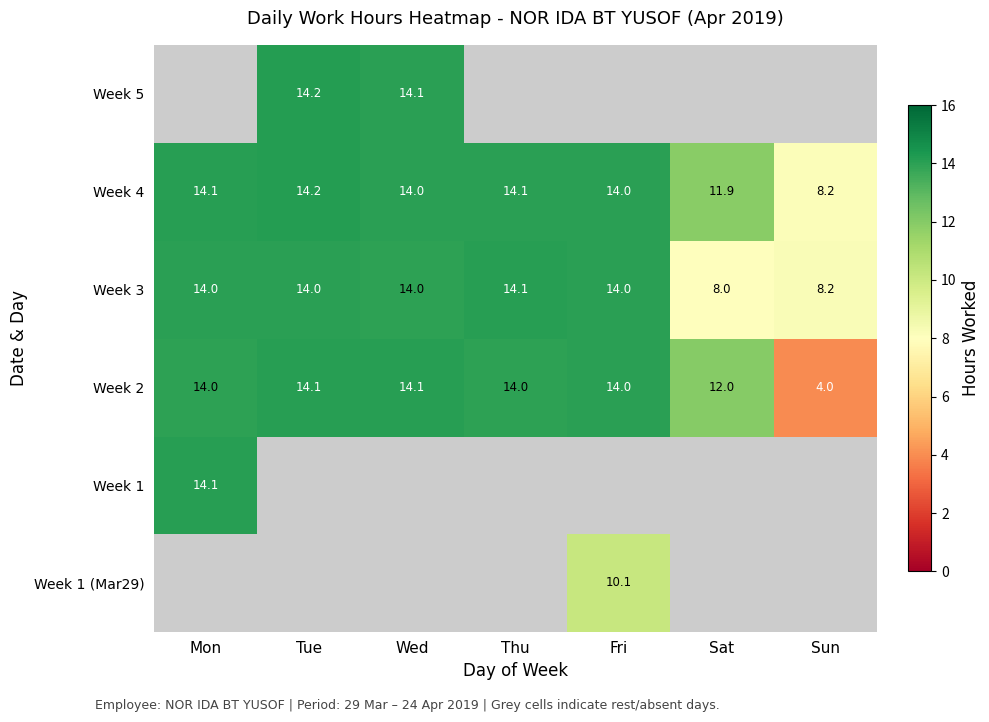

At which label does Week 3 reach its peak?

Thu